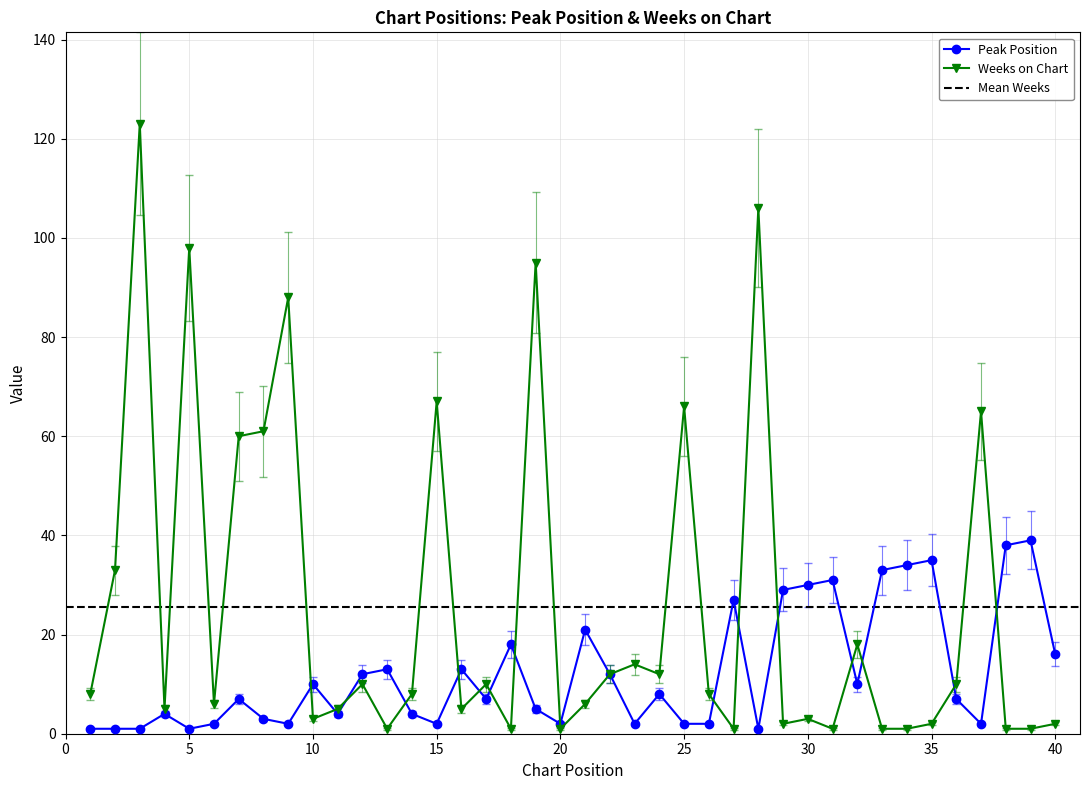

What is the difference between the second highest and second lowest values in the Peak Position series?

37